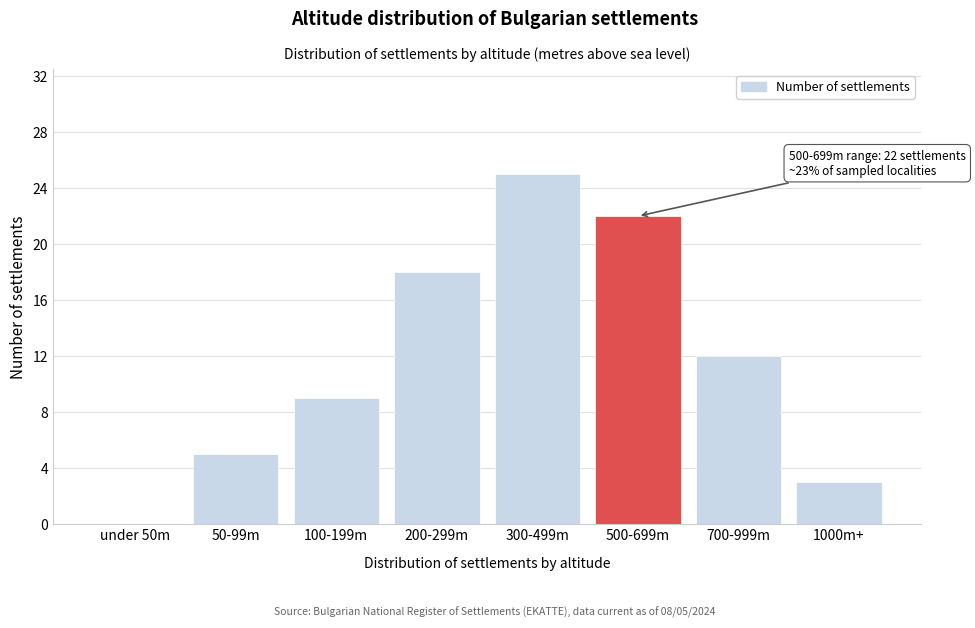

Reading right to left, what are all the values shown in this chart?

1000m+=3	700-999m=12	500-699m=22	300-499m=25	200-299m=18	100-199m=9	50-99m=5	under 50m=0